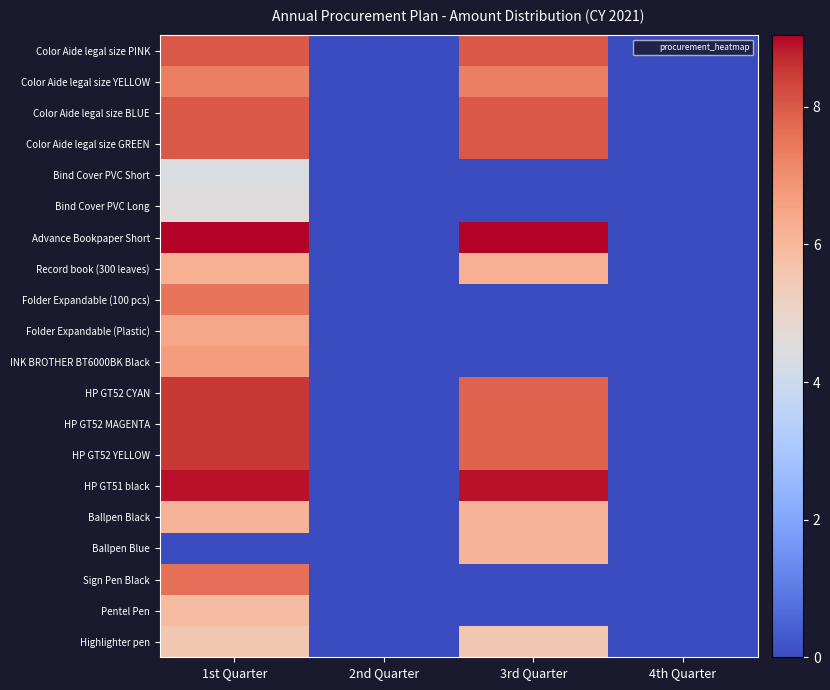

Between 1st Quarter and 3rd Quarter, which series saw the biggest shift?

Sign Pen Black